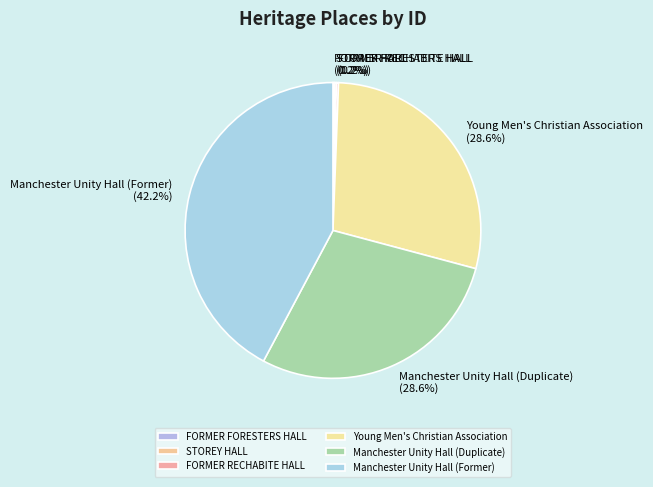

To the nearest percent, what percentage of the pie is Manchester Unity Hall (Duplicate)?

29%